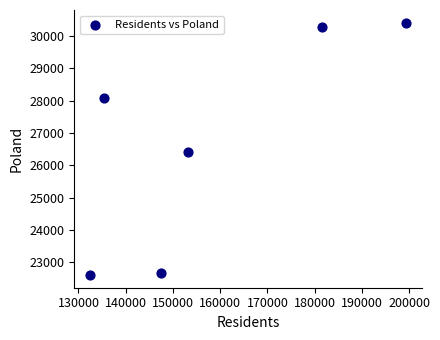

What Y value in the scatter plot is closest to 26506?

26414